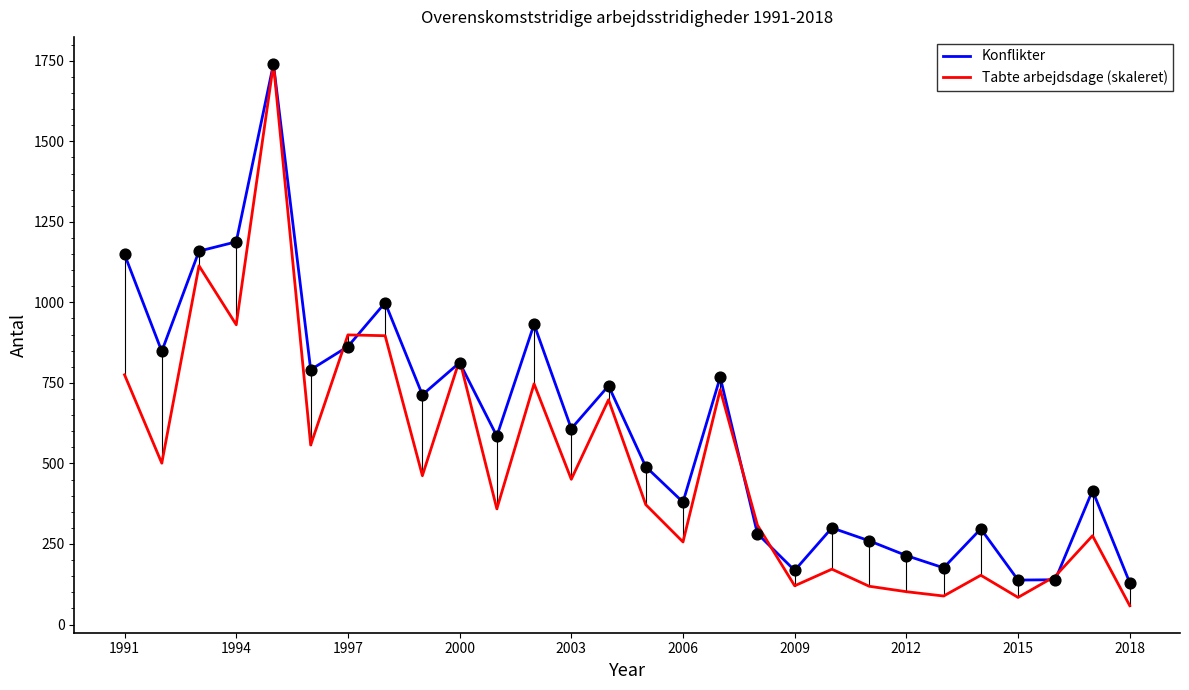

Which series has the largest range (max minus min)?

Tabte arbejdsdage (skaleret)